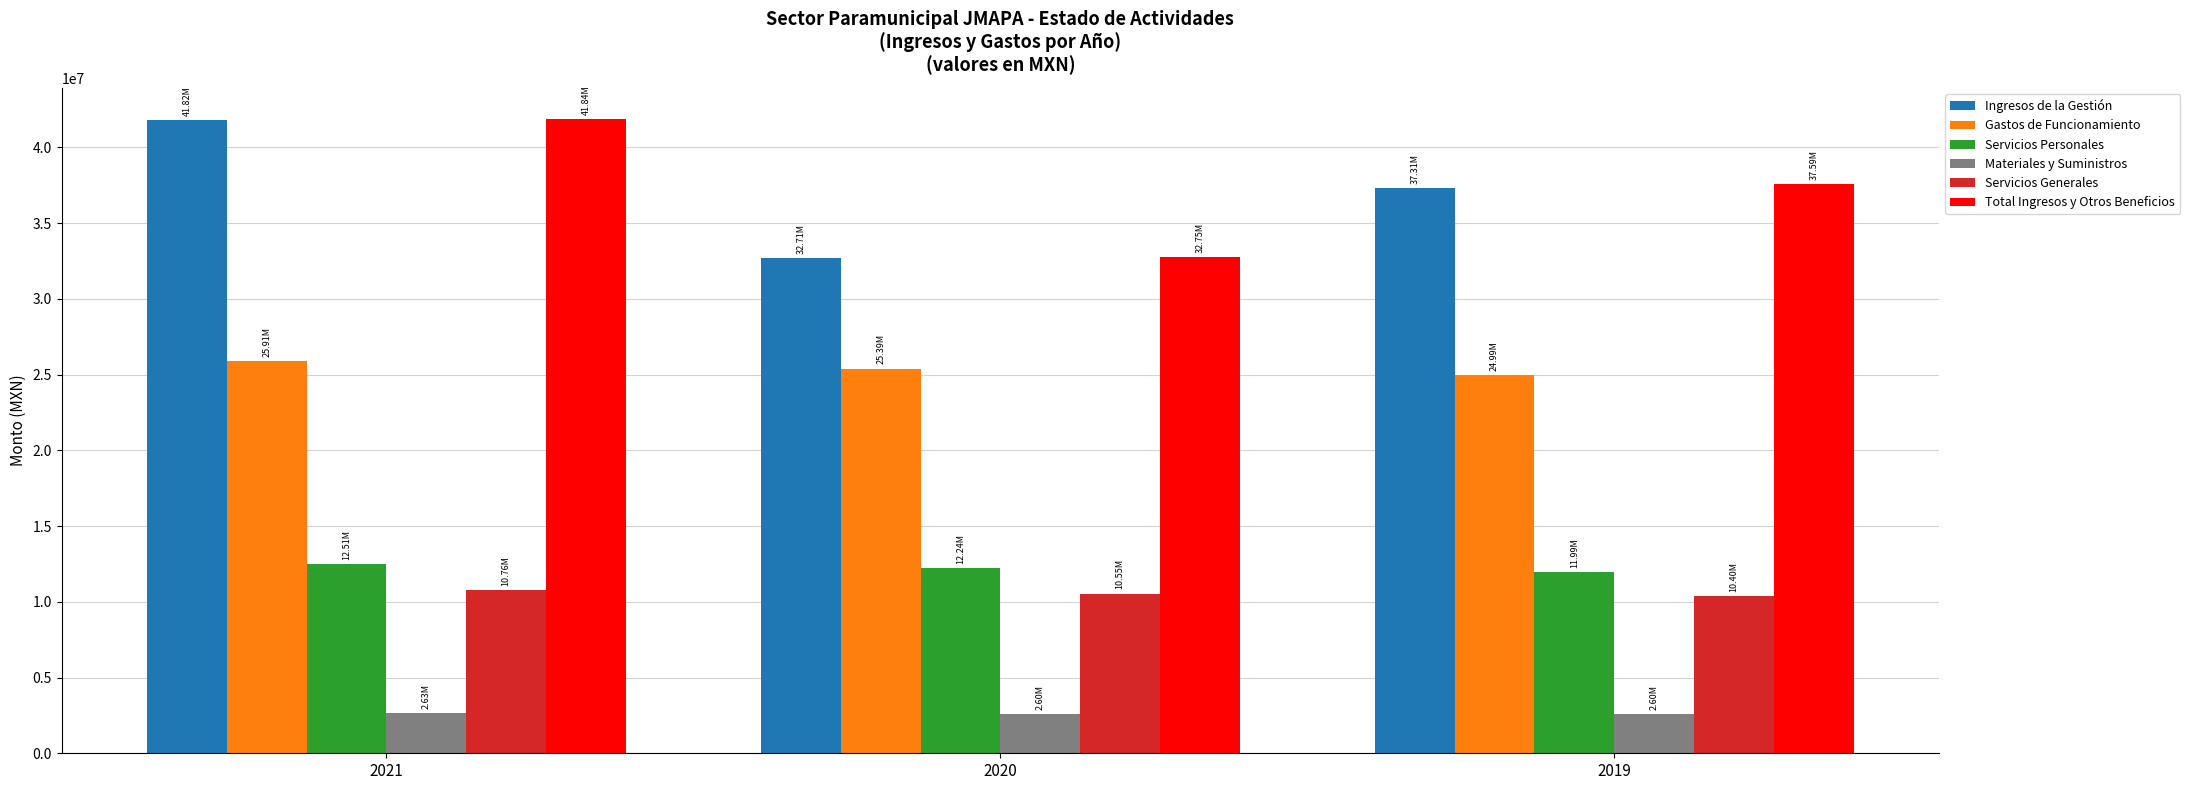

What is the minimum value shown in the chart?

2600649.2